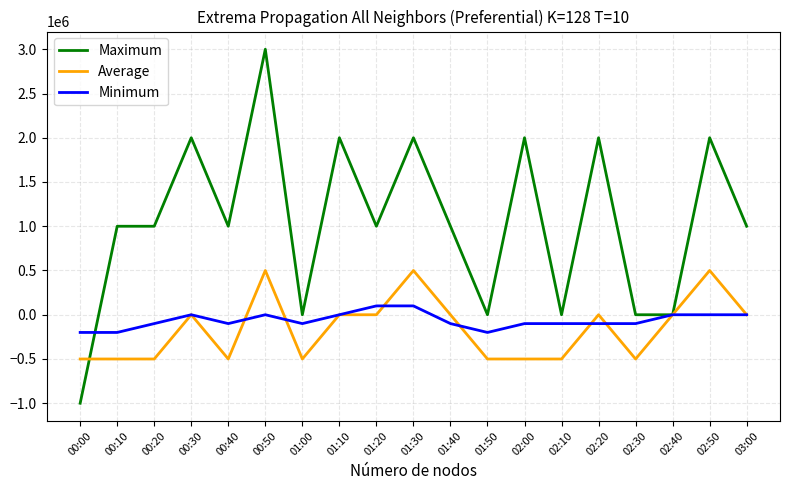

What position from the left is 00:40?

5